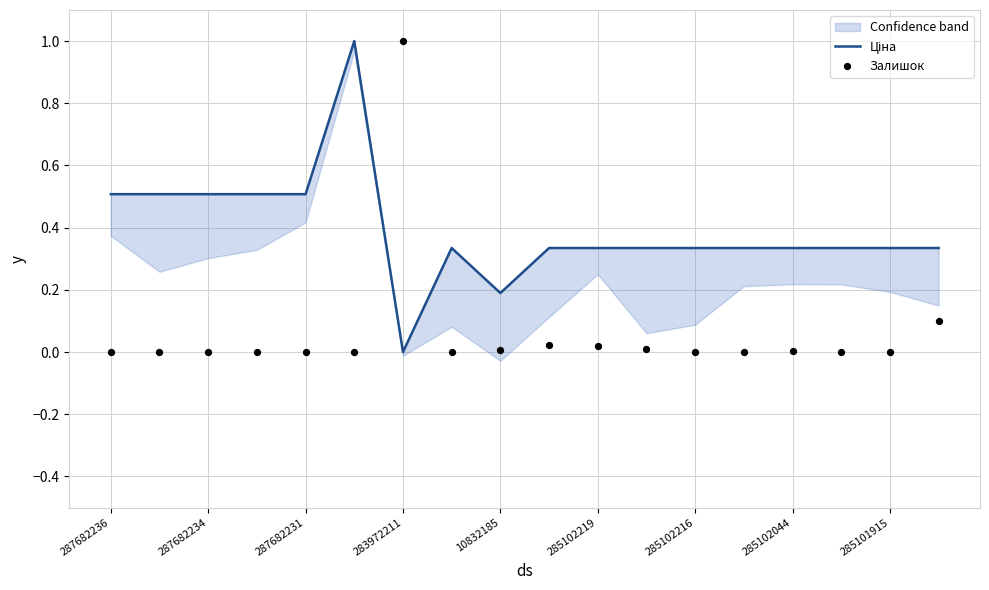

What is the total value across all series at 15?

0.3